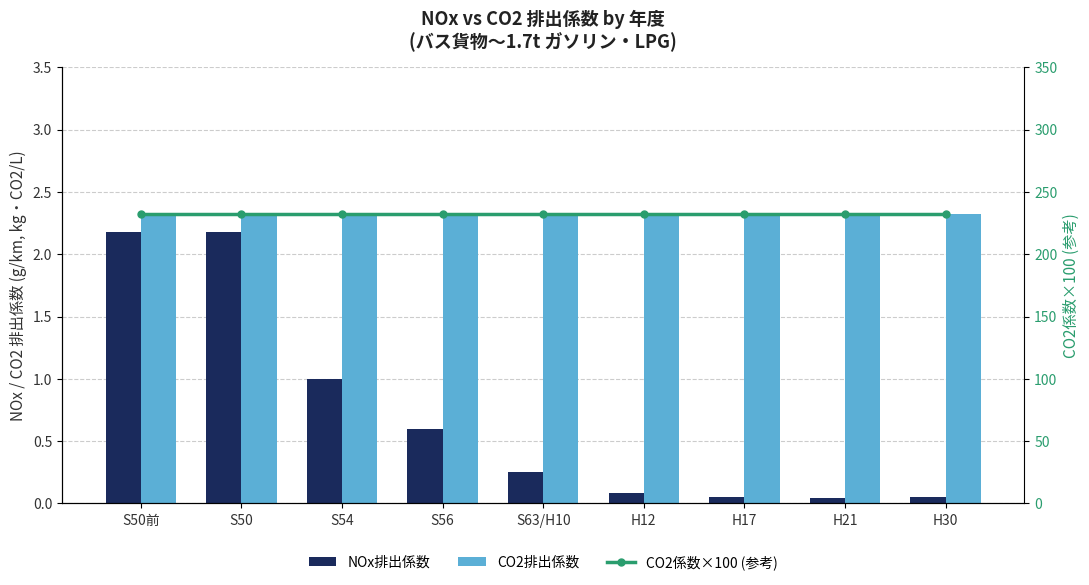

Which has a higher value, S56 or H21?

S56